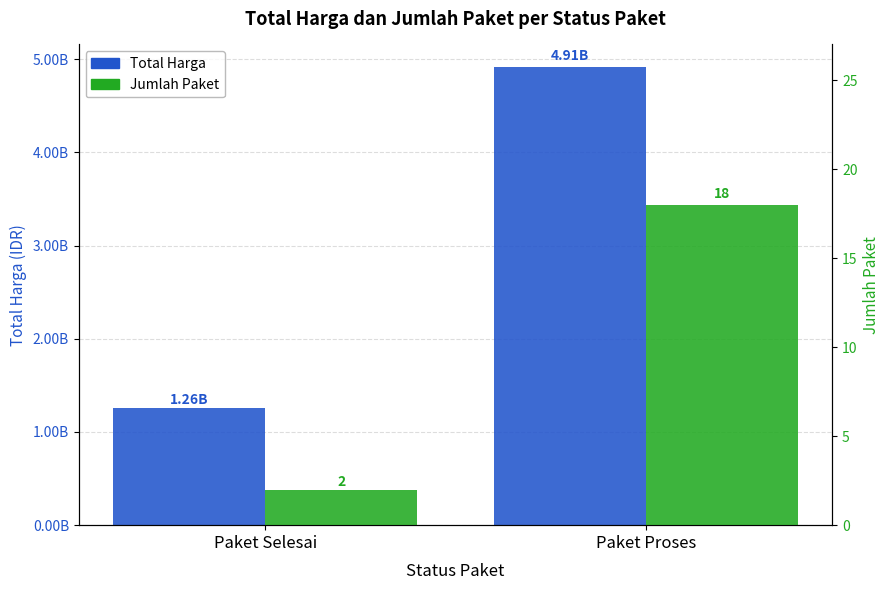

What is the difference between the Jumlah Paket values at Paket Selesai and Paket Proses?

16